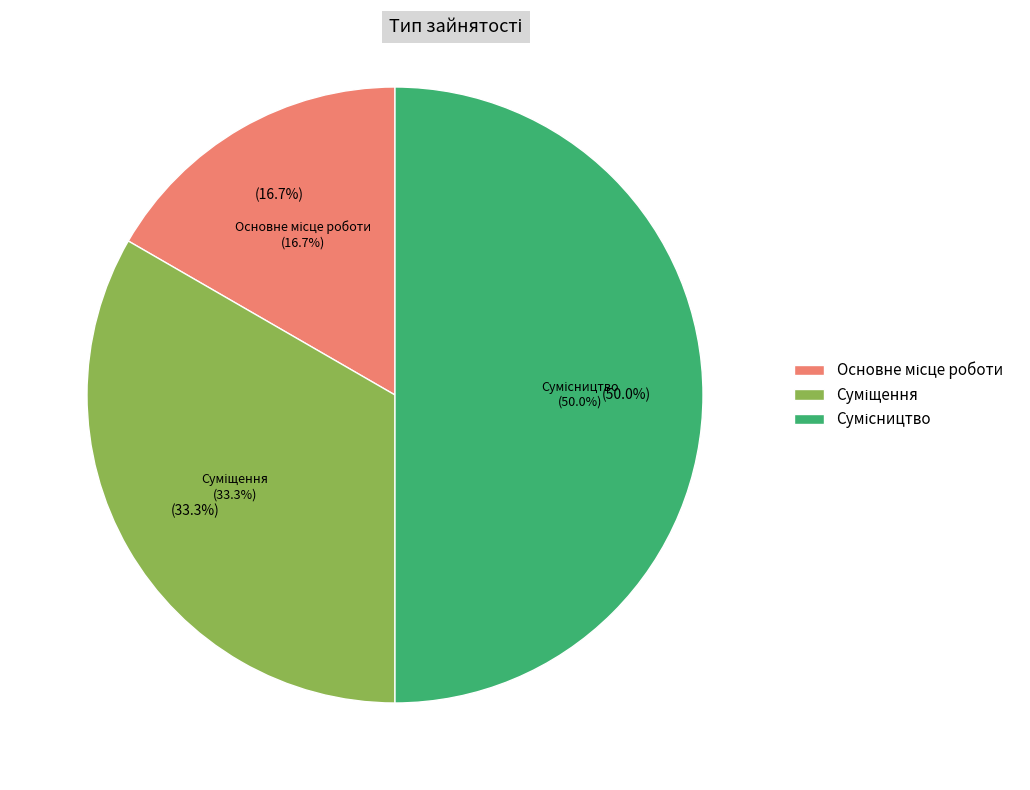

To the nearest percent, what is the difference between the largest and smallest slice percentages?

33%